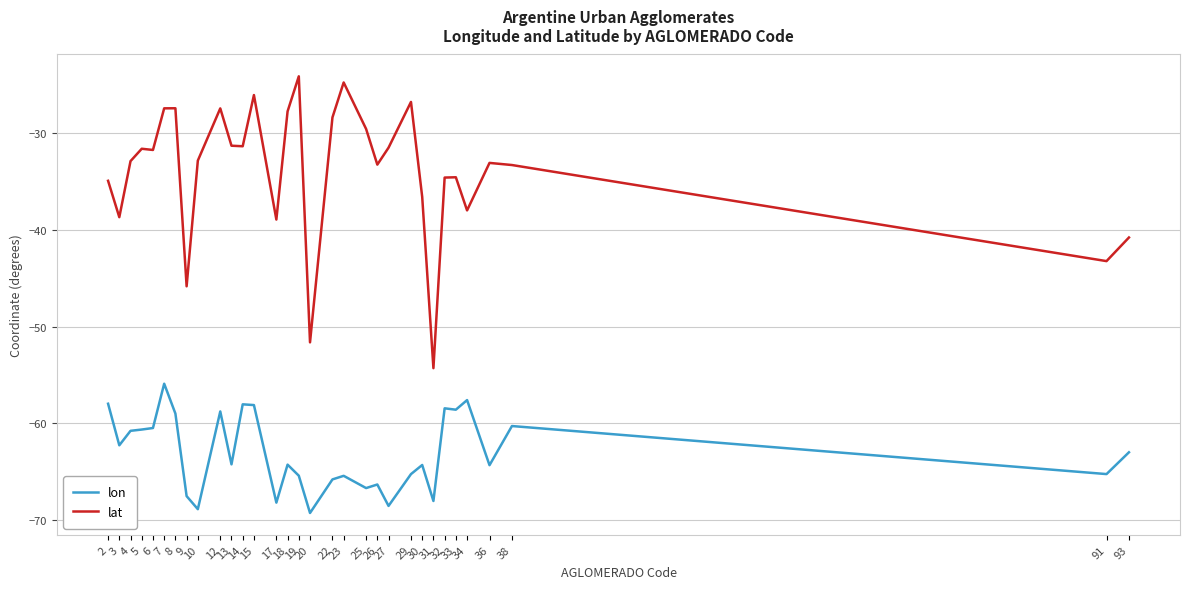

Does the chart display data point markers on the line(s)?

No